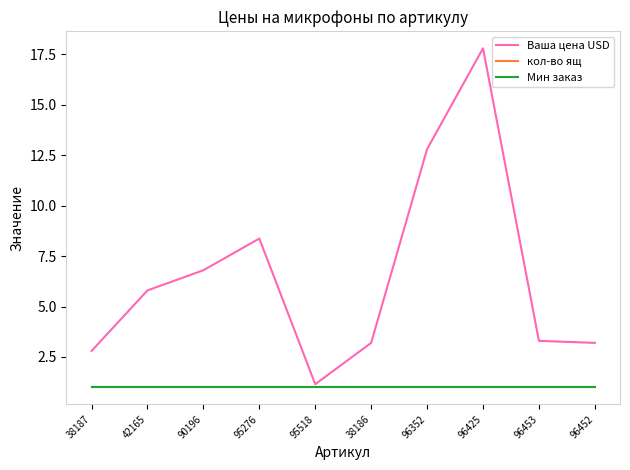

What is the label of the 1st point from the right?

96452